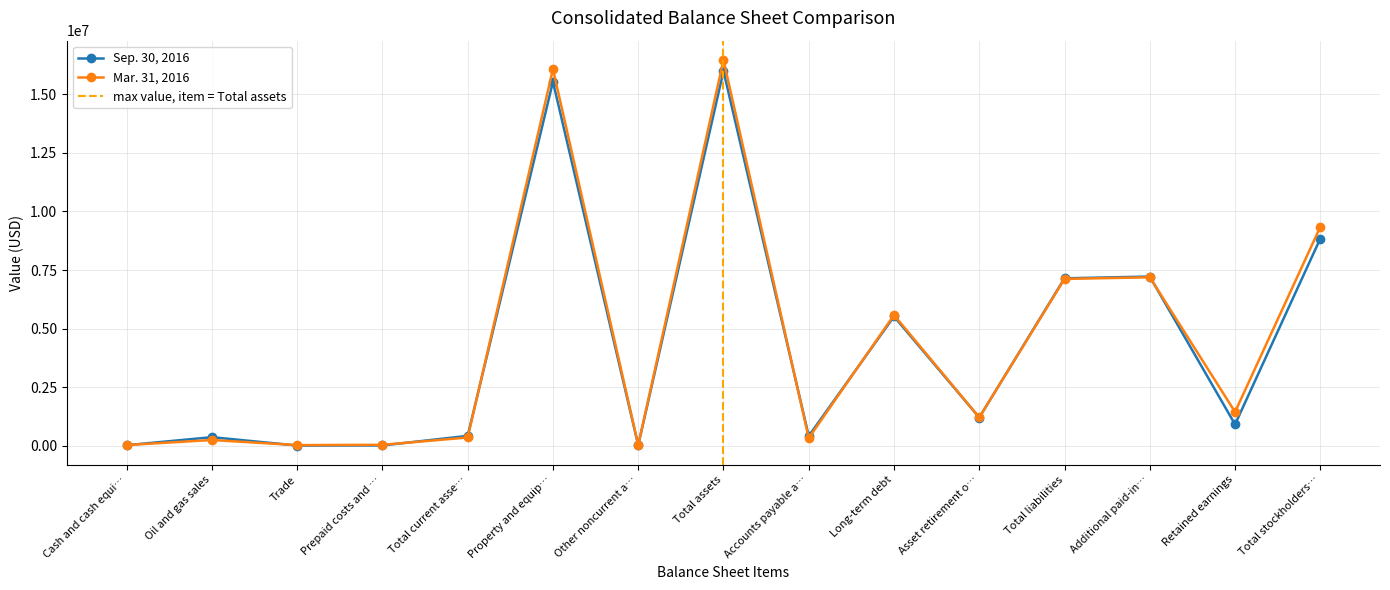

What is the approximate value of Sep. 30, 2016 at Total assets, to the nearest 100?

15992600